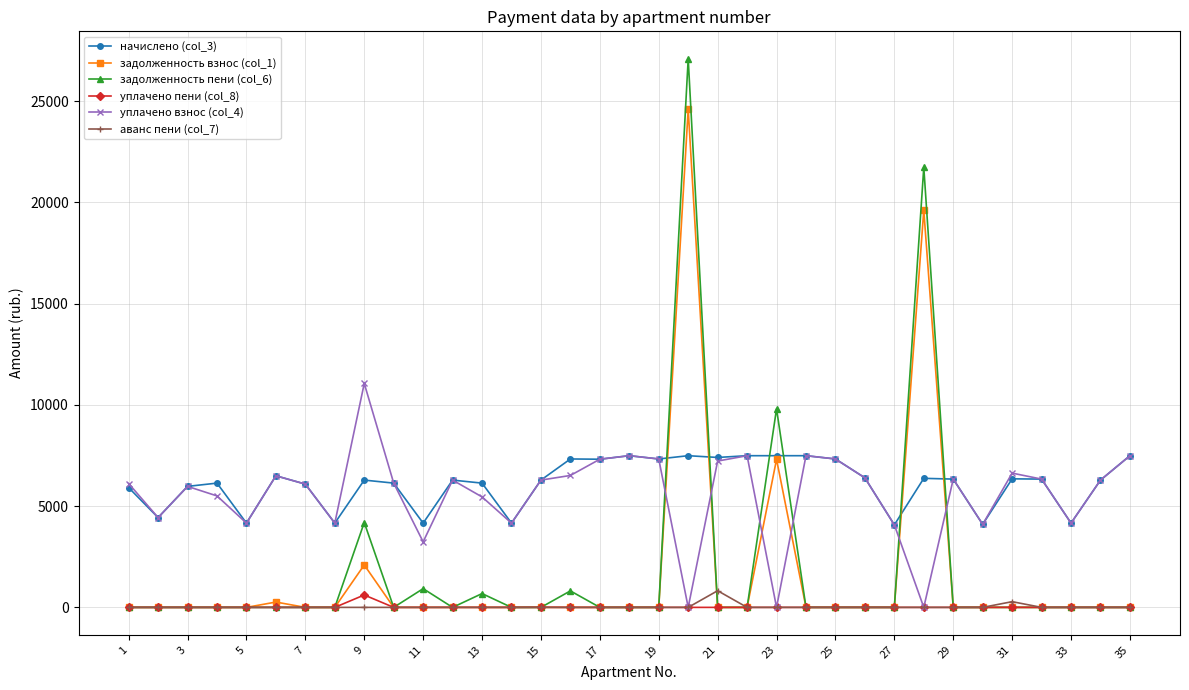

How many data points in начислено (col_3) are above 6284?

21